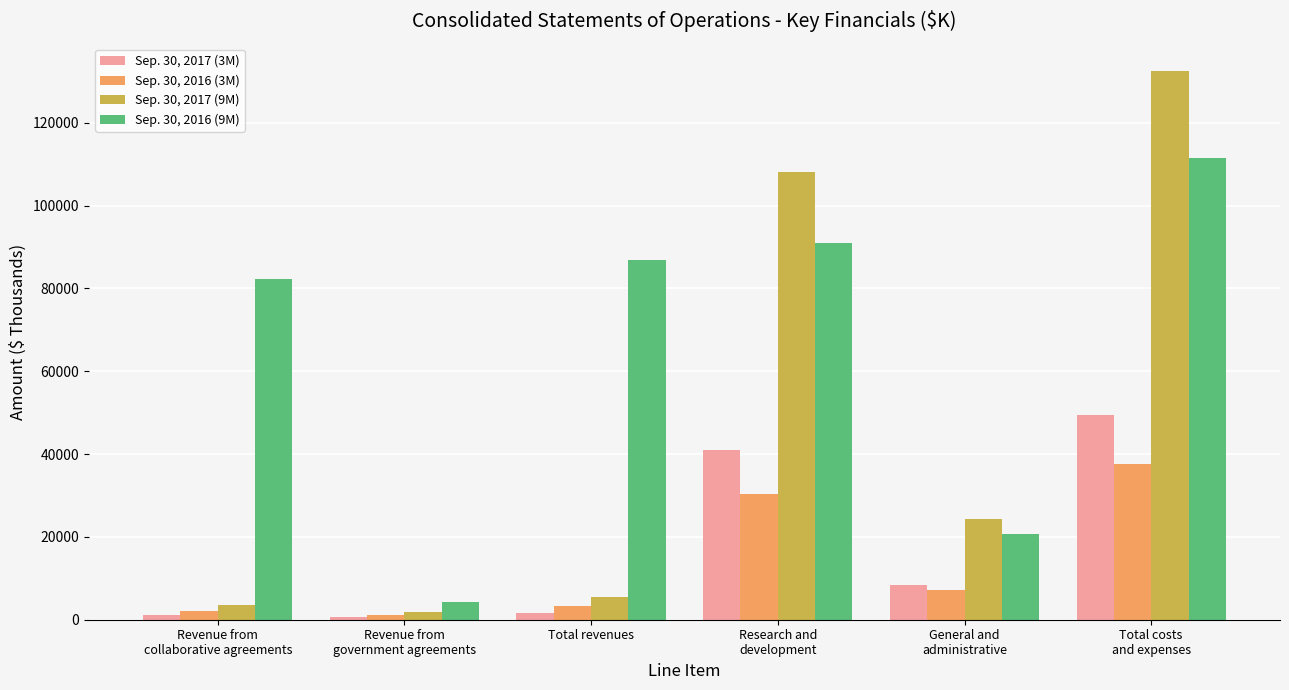

What is the label of the 1st bar from the right?

Total costs
and expenses